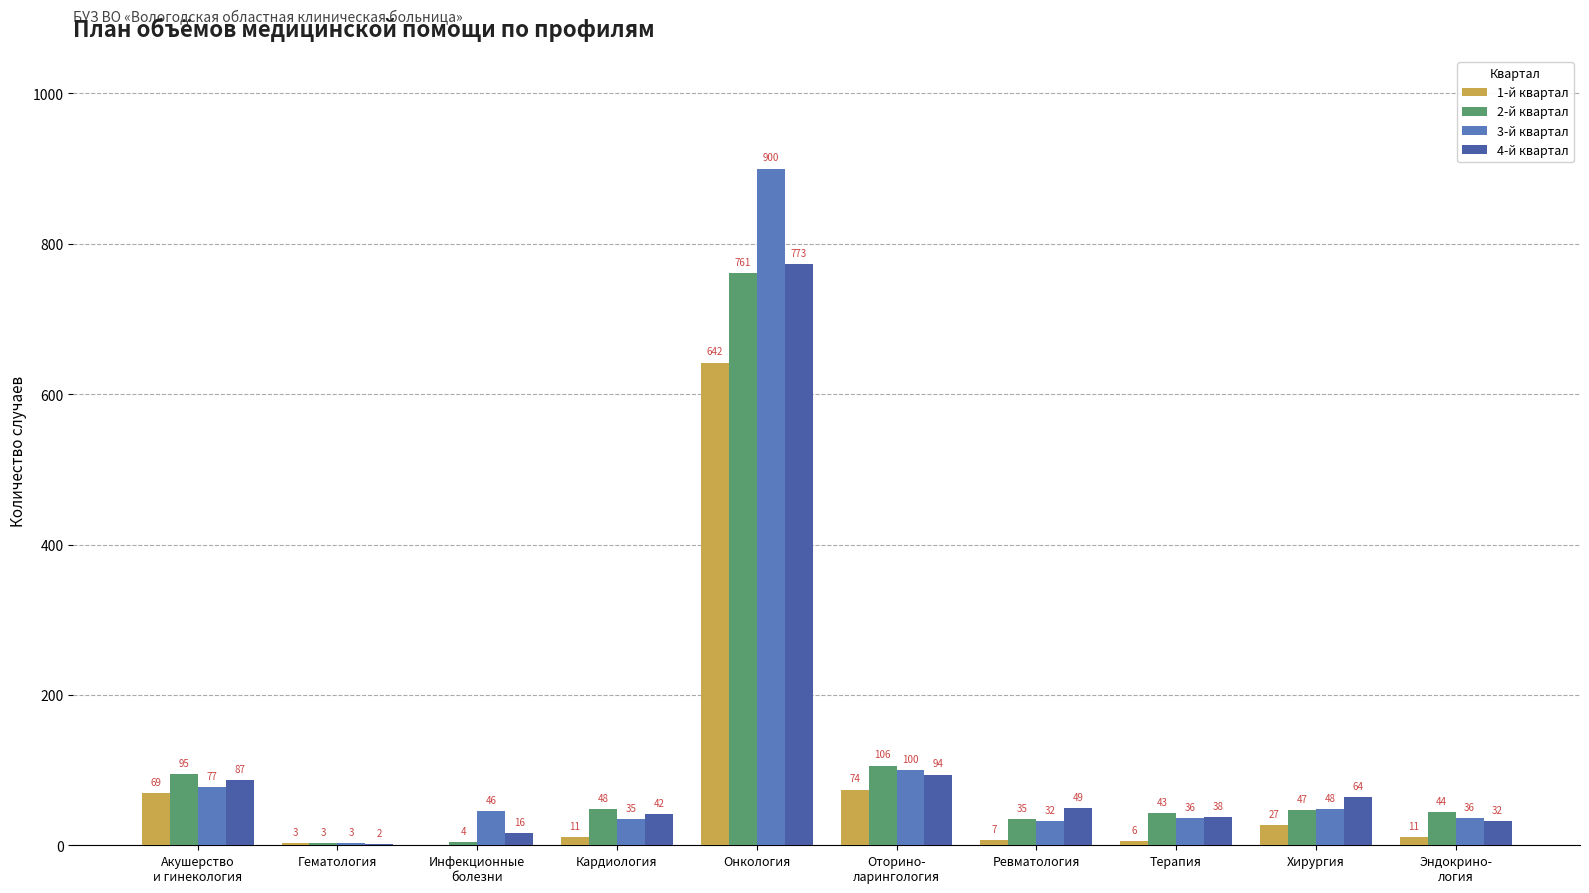

What is the sum of all 3-й квартал values?

1313